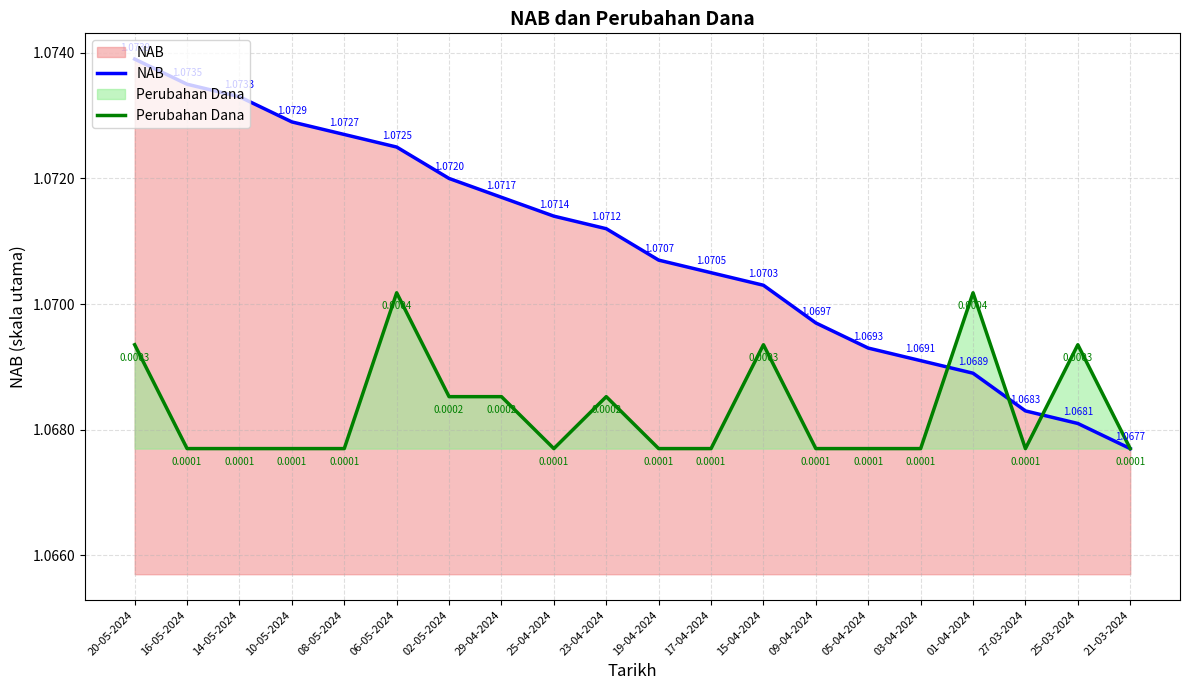

Which series has the largest total across all categories?

NAB